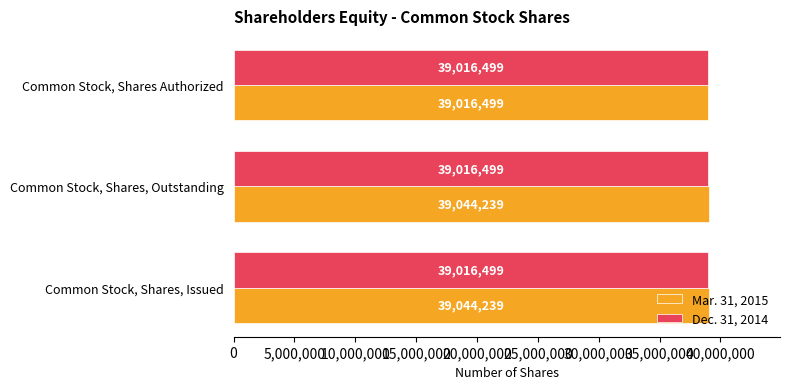

Is it true that Dec. 31, 2014 equals 66582738 at Common Stock, Shares, Issued?

False